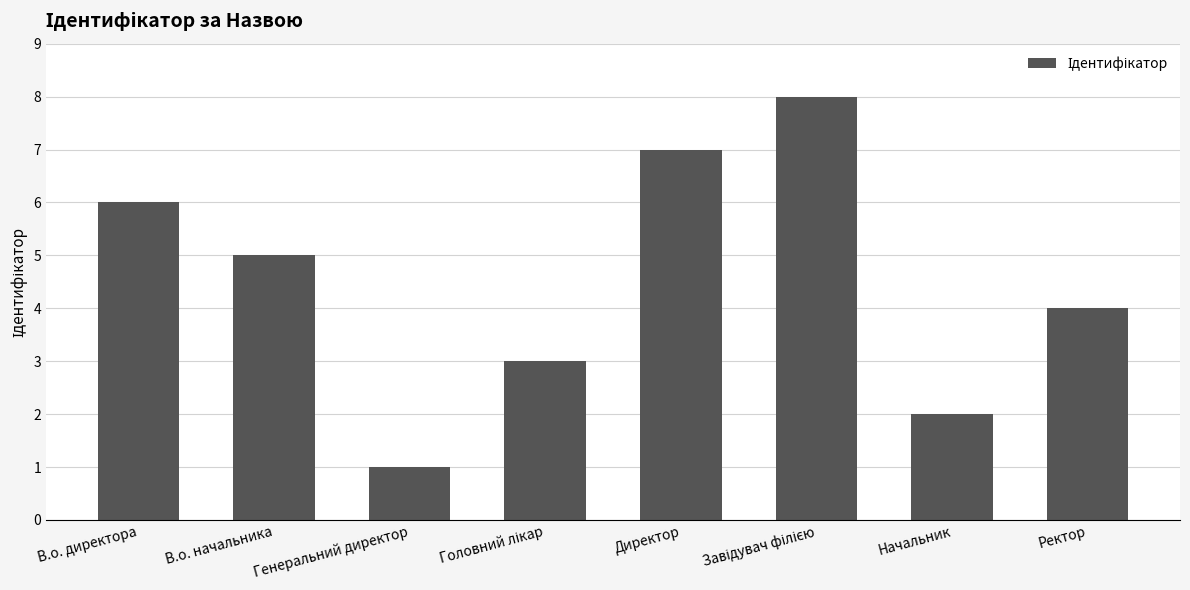

True or false: the data shows 4 at Директор.

False